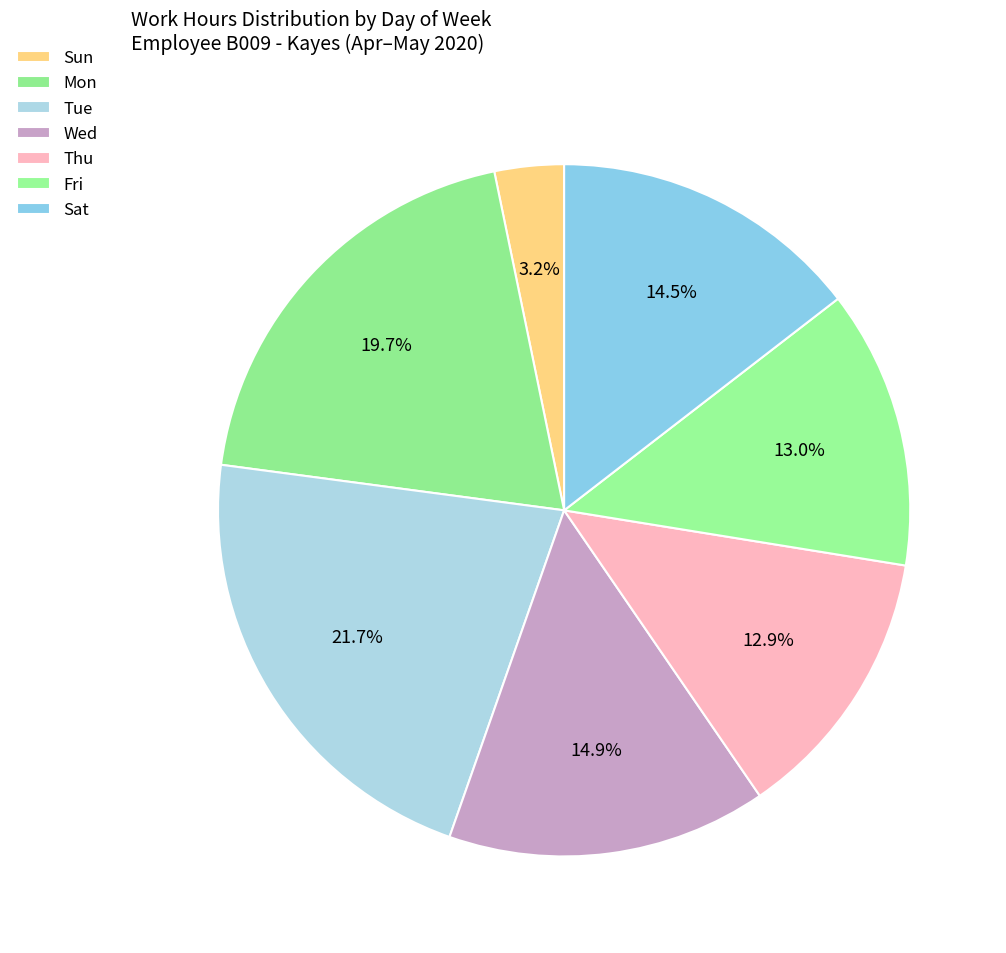

How many slices are in this pie chart?

7